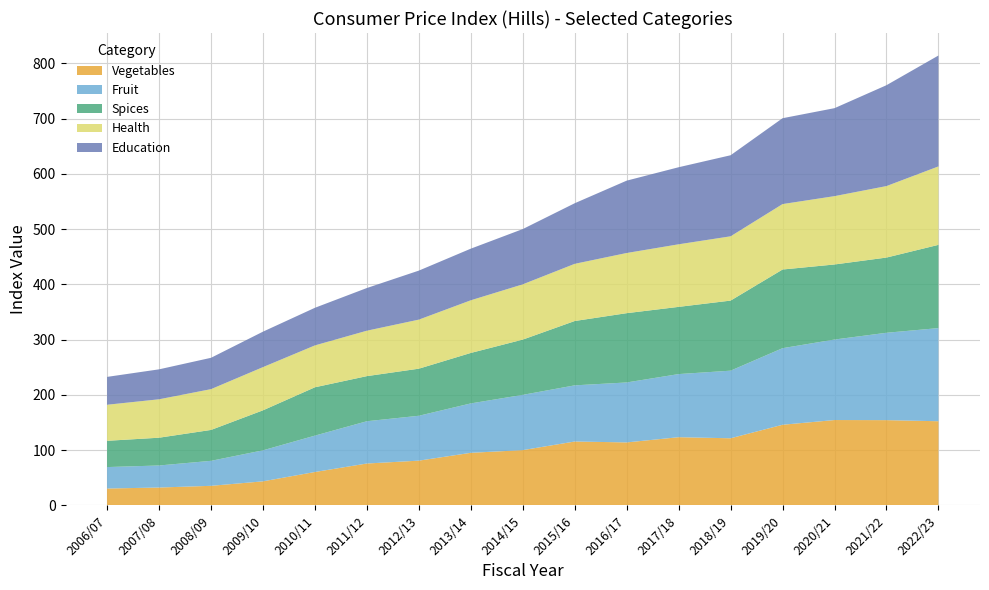

Reading left to right, extract all data points from this chart.

Vegetables: 30.5	32.3	35.4	43.5	60.4	75.8	81.0	95.1	100.0	115.6	113.9	123.4	121.4	145.9	154.4	154.3	152.3
Fruit: 38.8	39.9	45.2	56.1	65.8	76.5	81.2	89.4	100.0	101.6	108.5	114.2	122.3	138.6	145.7	158.1	168.5
Spices: 47.5	50.3	55.9	72.4	87.5	81.6	85.2	91.3	100.0	116.4	125.4	121.6	126.8	142.4	135.8	136.1	150.6
Health: 65.2	69.5	73.8	78.2	75.8	82.2	88.8	95.3	100.0	103.4	108.9	113.2	116.3	118.4	123.7	129.3	142.0
Education: 50.4	54.2	56.7	64.2	68.1	77.2	88.7	93.4	100.0	109.7	130.9	139.4	146.7	155.4	159.2	182.5	200.7